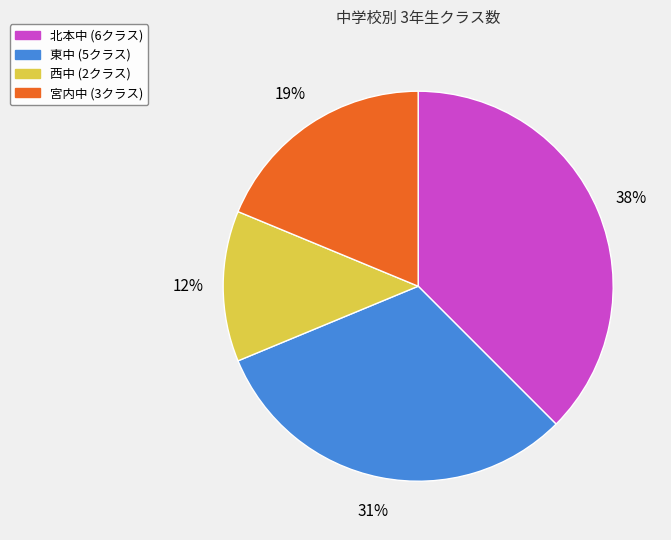

True or false: 宮内中 accounts for 25% of the total.

False